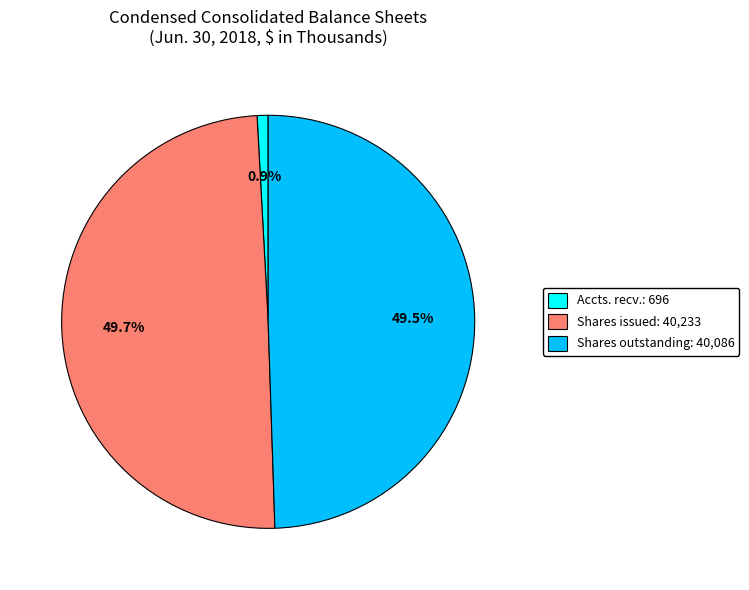

What is the smallest slice in the pie chart?

Accts. recv.: 696